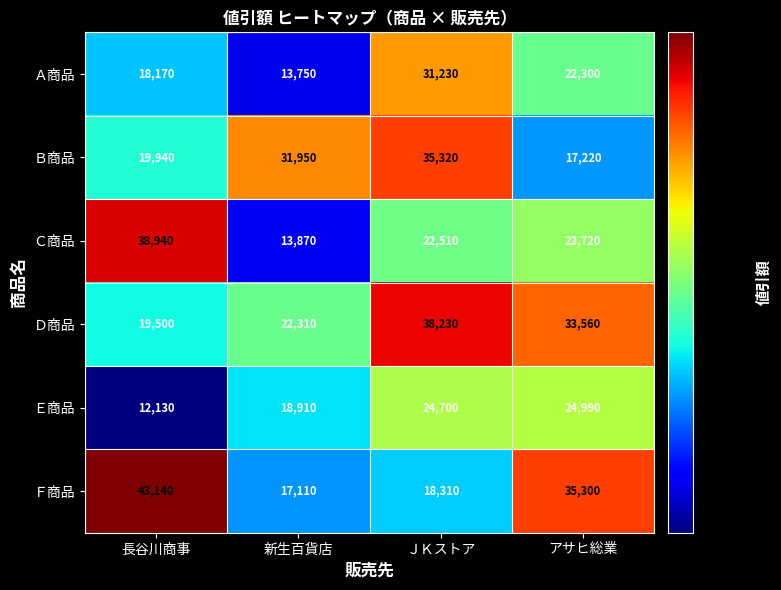

Count the Ａ商品 values in the range 18170 to 31230.

3